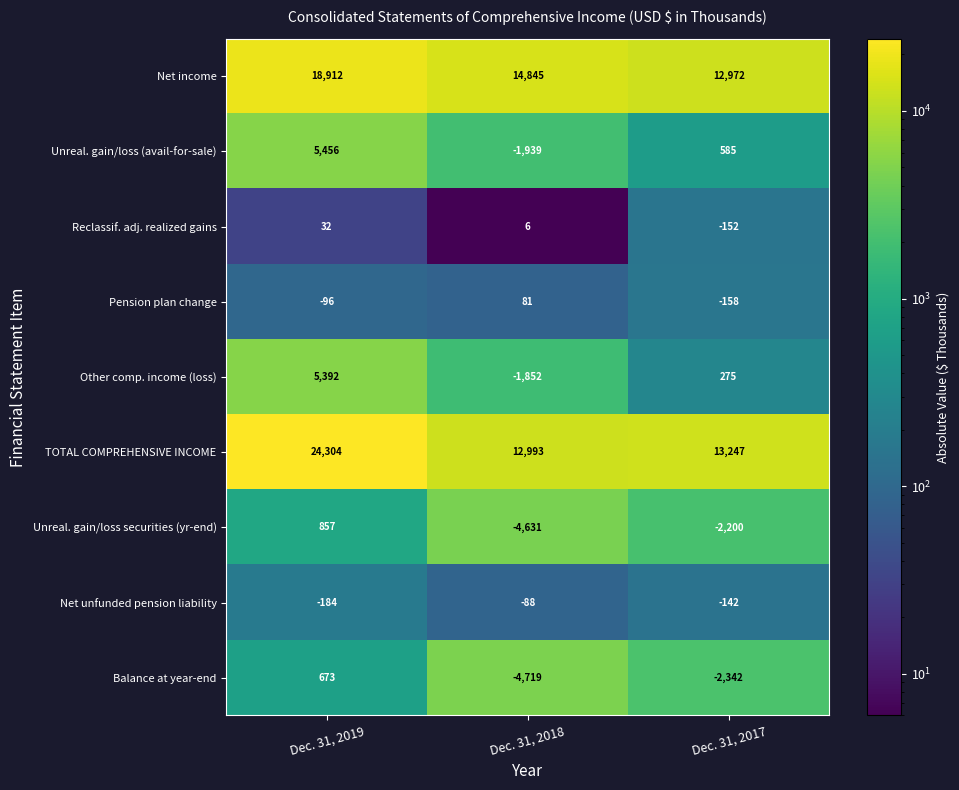

Rank the series at Dec. 31, 2019 from highest to lowest value.

TOTAL COMPREHENSIVE INCOME, Net income, Unreal. gain/loss (avail-for-sale), Other comp. income (loss), Unreal. gain/loss securities (yr-end), Balance at year-end, Reclassif. adj. realized gains, Pension plan change, Net unfunded pension liability